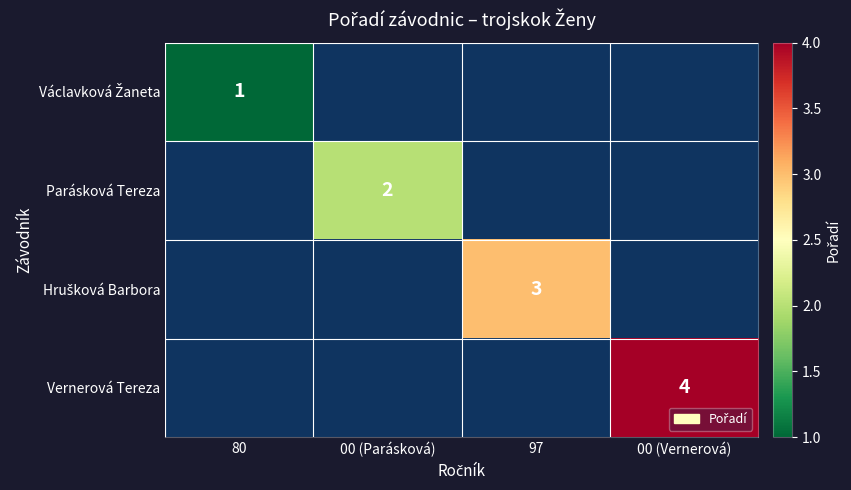

How many categories are shown in the chart?

4